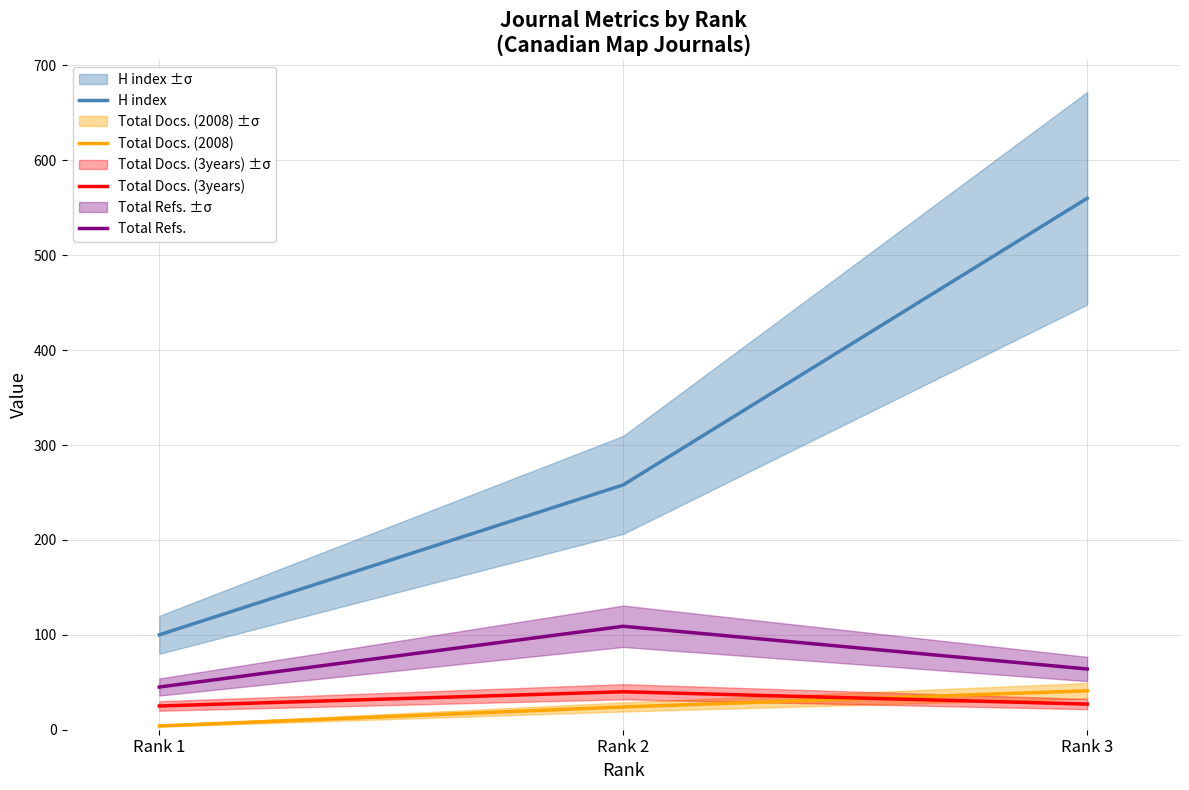

How many lines are shown in the chart?

4